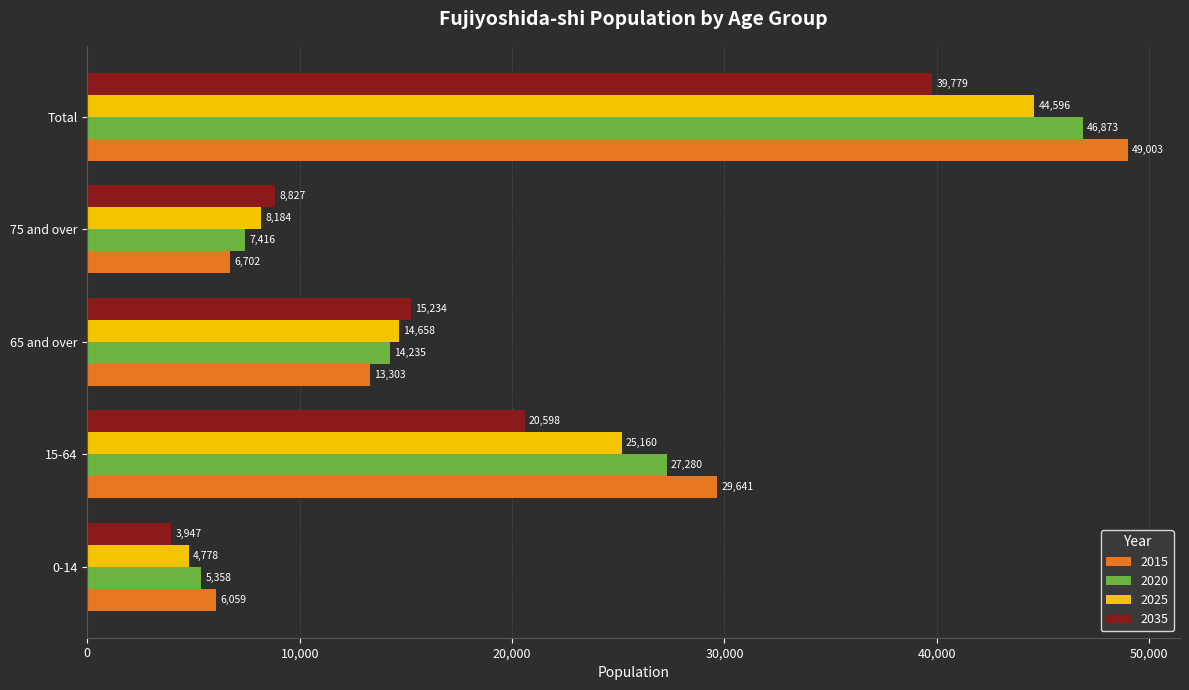

Where is 2035 nearest to the value 21863?

15-64